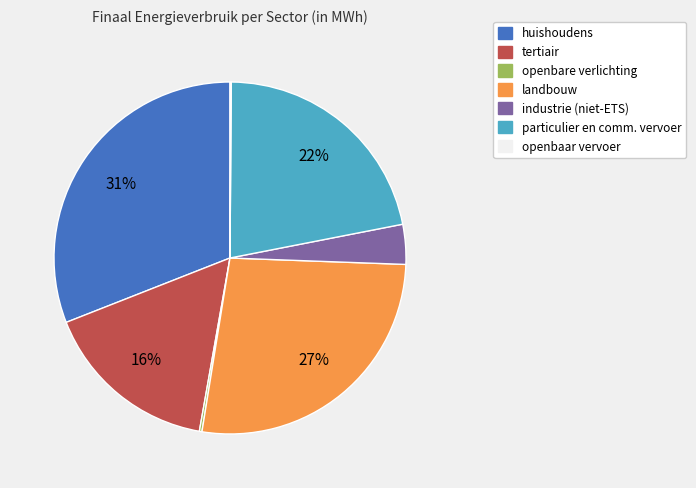

To the nearest percent, what is the difference between the largest and smallest slice percentages?

31%